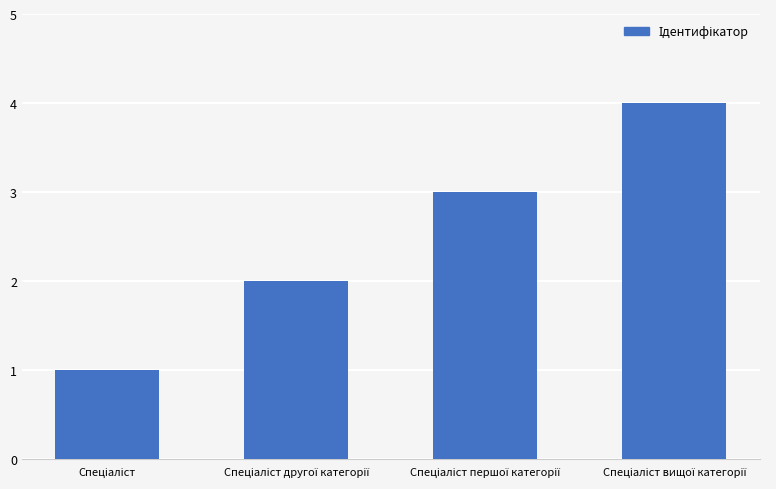

What is the maximum value shown in the chart?

4